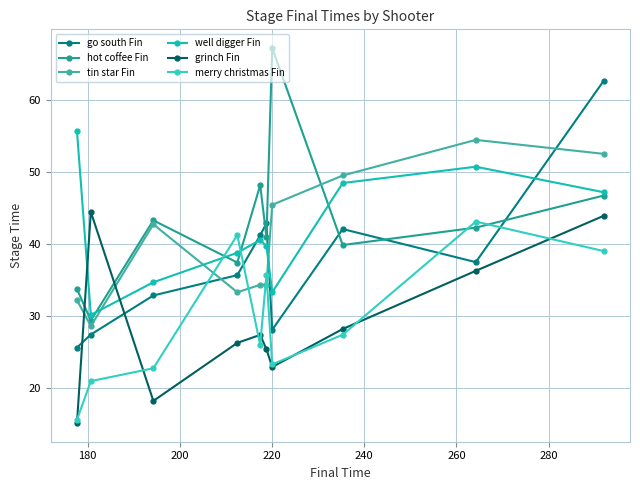

How many times do tin star Fin and grinch Fin cross each other?

2